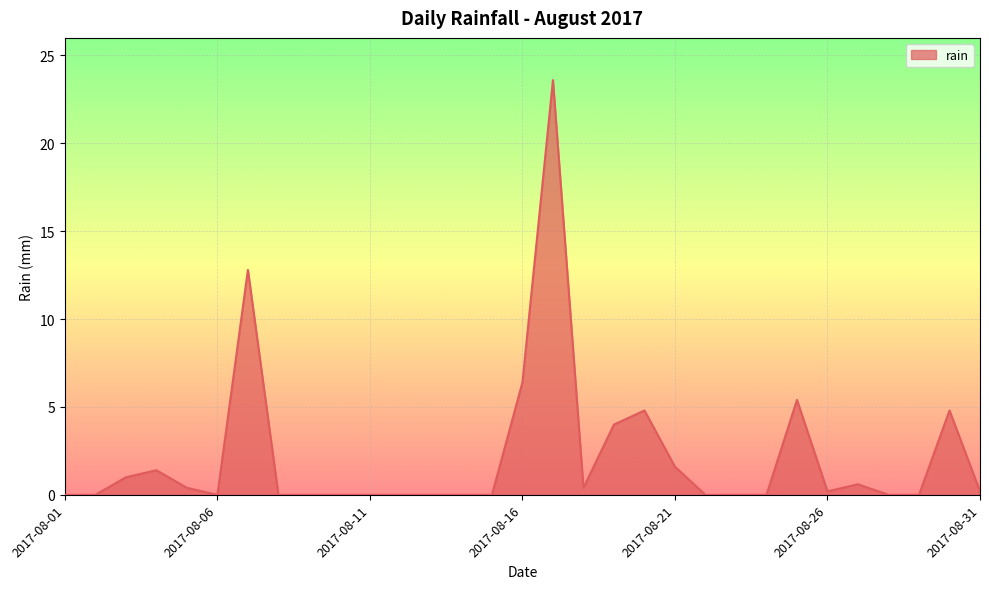

What is the difference between the maximum and minimum values?

23.6